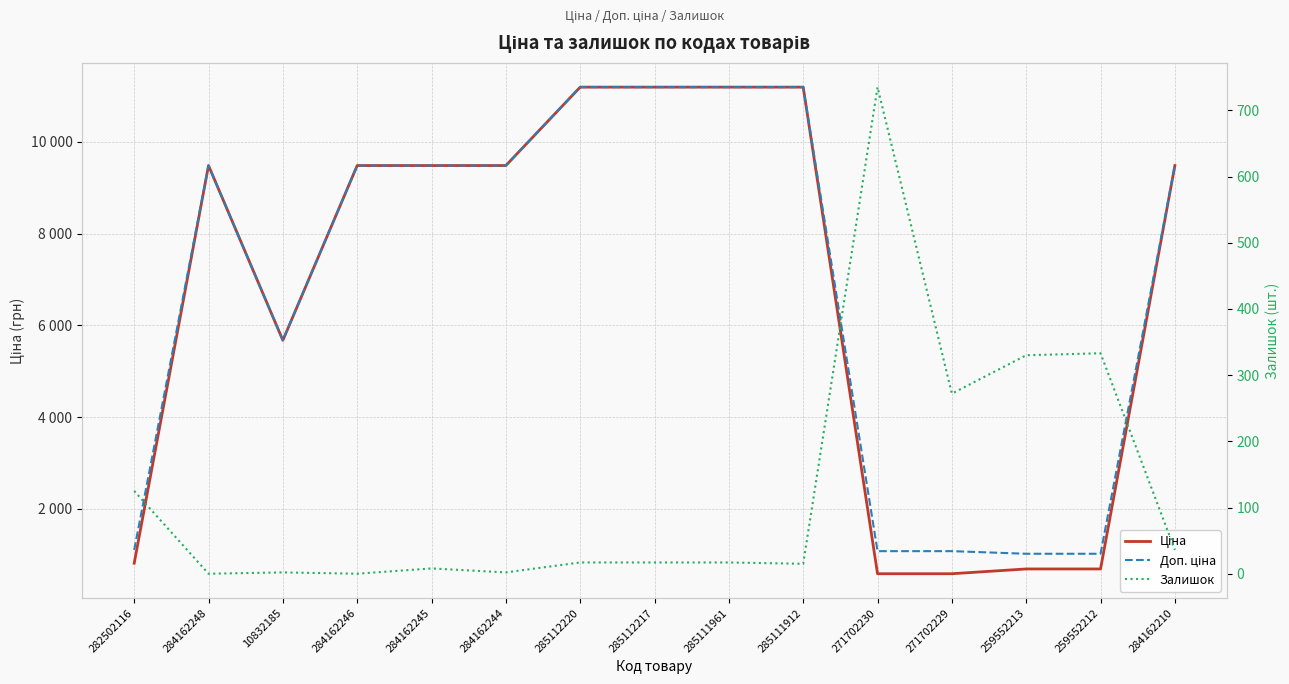

Which series has the widest spread of values?

Ціна